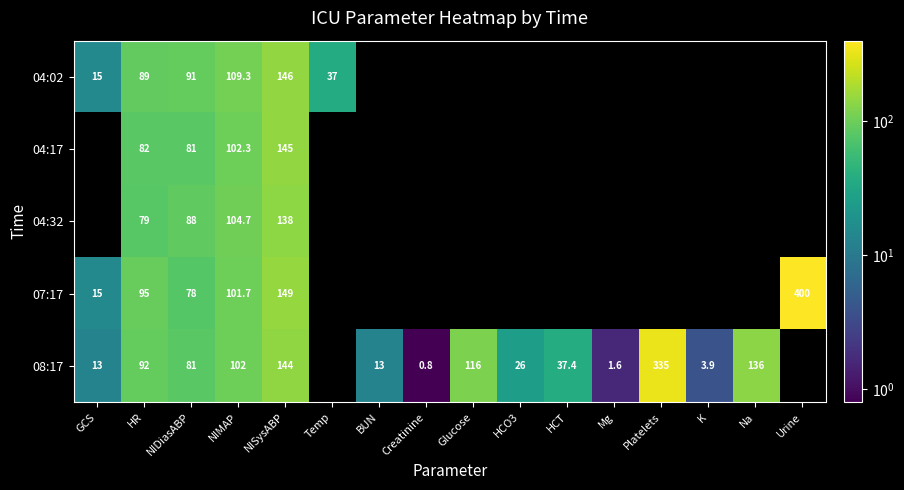

At how many categories does at least one series exceed 181?

2